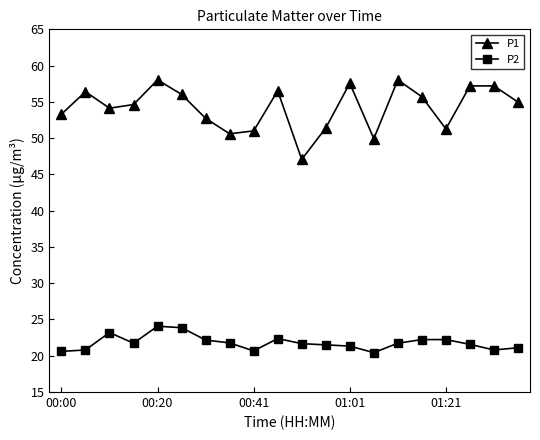

What is the difference between the second highest and minimum values in the P1 series?

11.0